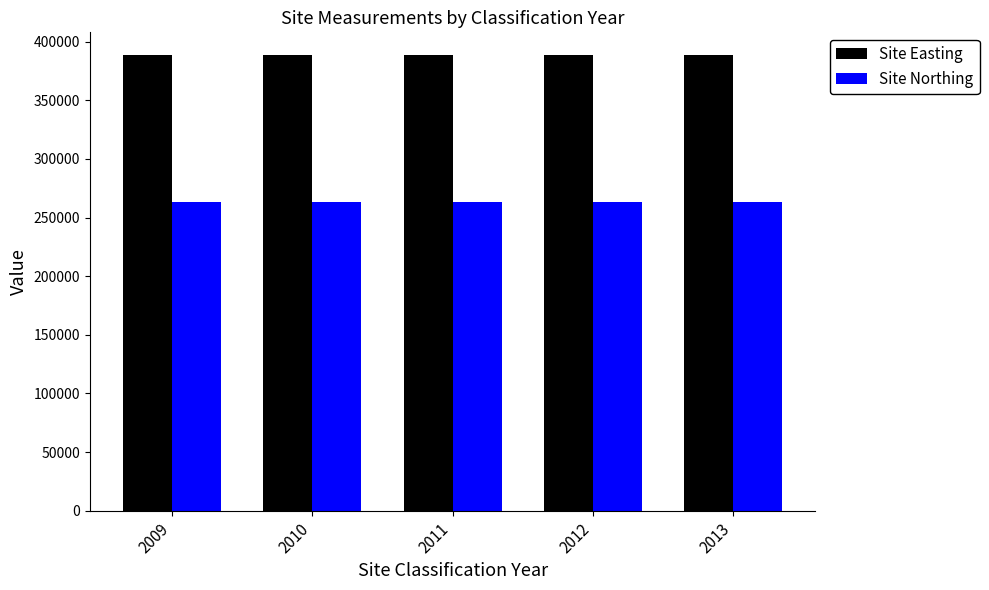

What is the spread (max minus min) of values at 2011?

125600